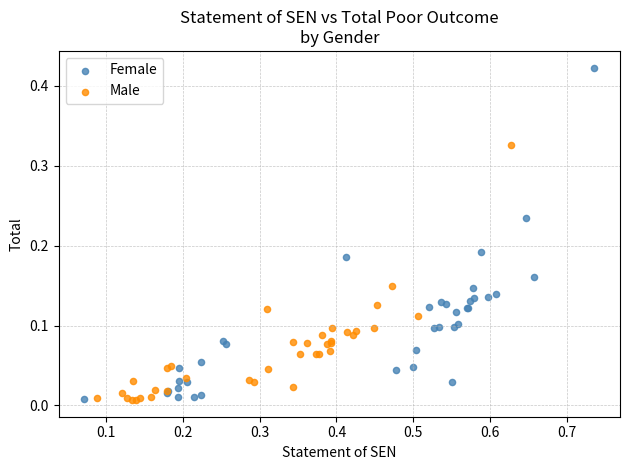

Which series has the largest Y range (max minus min)?

Female